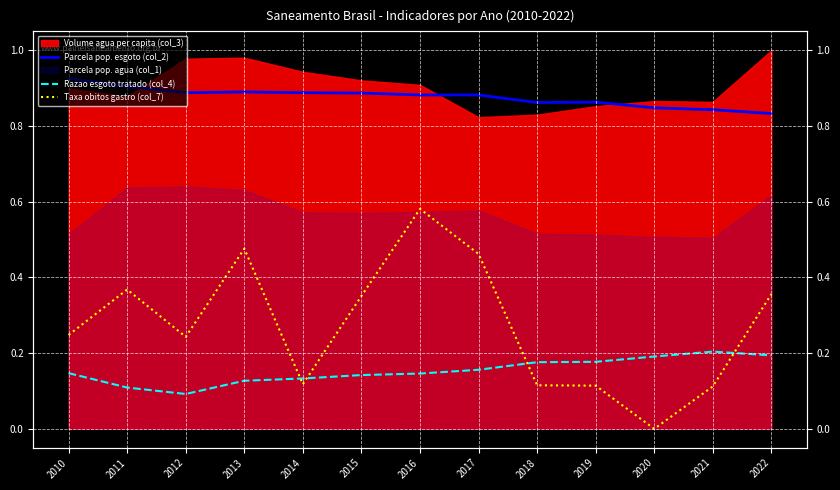

Is the value of Razao esgoto tratado (col_4) at 2015 greater than the value of Taxa obitos gastro (col_7) at 2016?

No